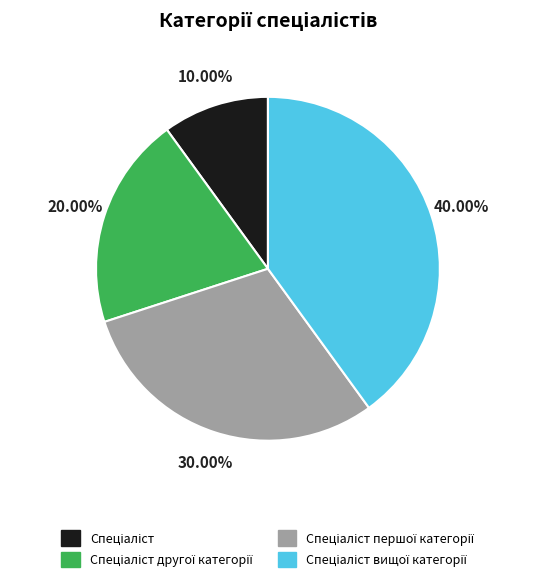

Is there a majority slice in this chart?

No